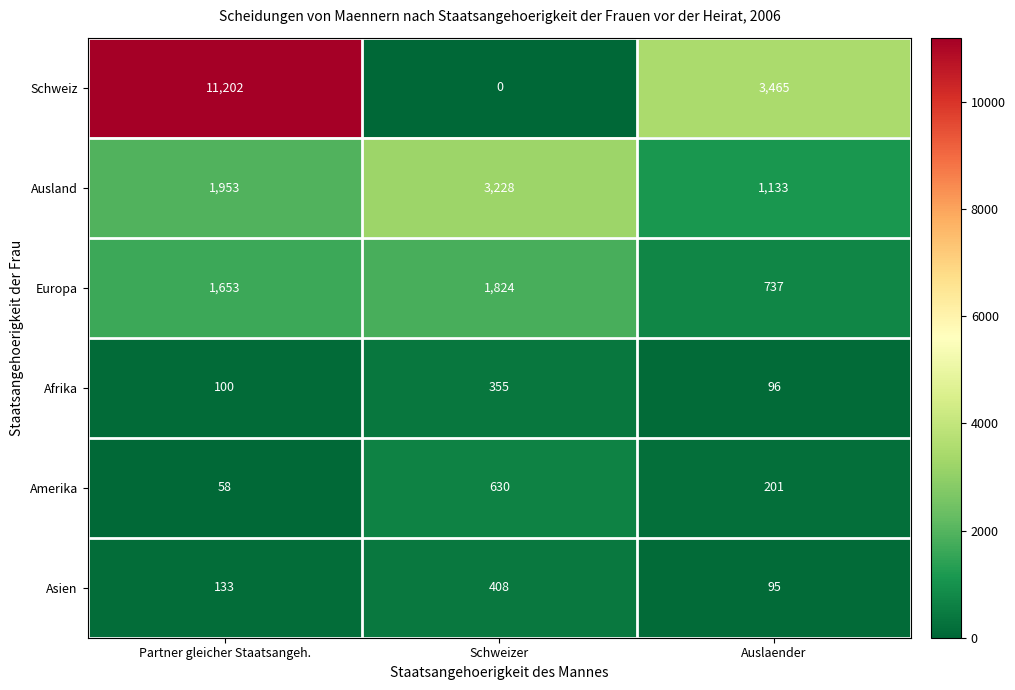

Which category has the lowest value across all series?

Schweizer